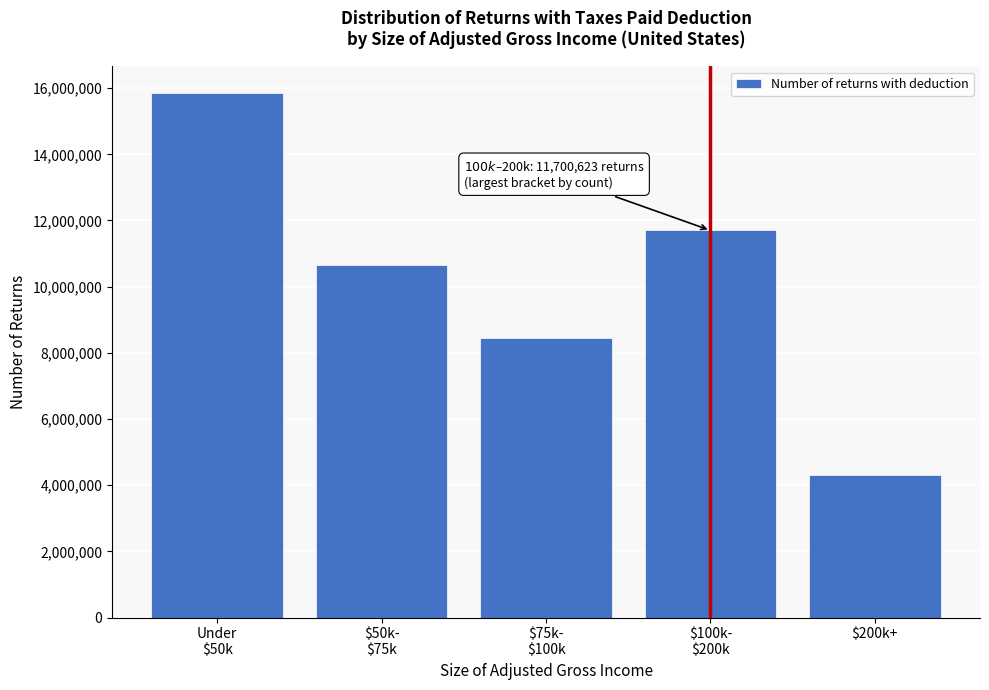

Reading left to right, transcribe all the data shown in this chart.

15868278	10663677	8456785	11700623	4319743